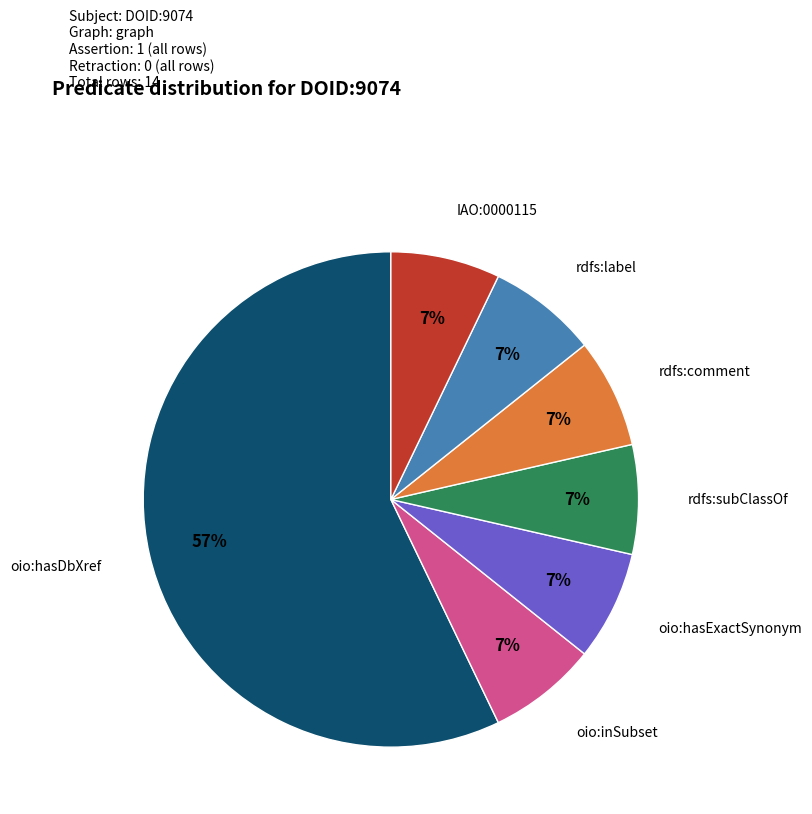

To the nearest percent, what percentage of the pie is rdfs:subClassOf?

7%